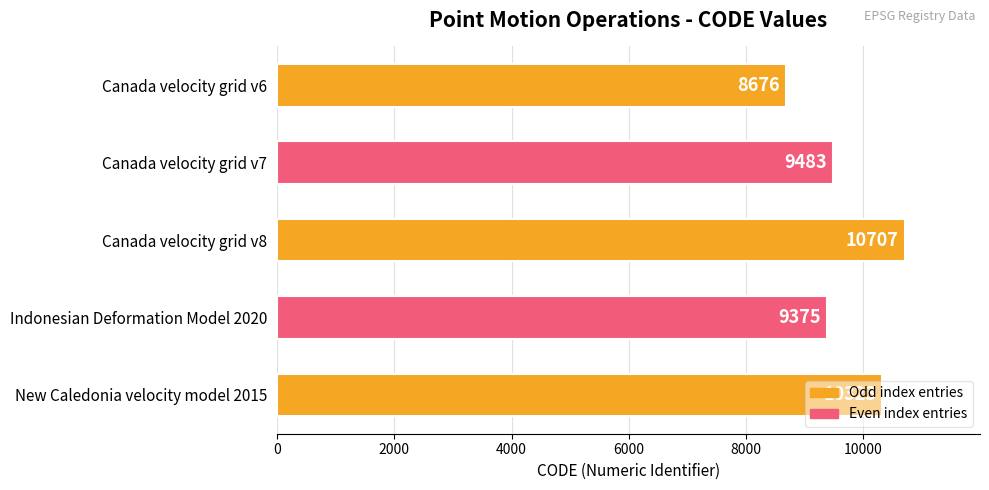

Which has a higher value, Indonesian Deformation Model 2020 or Canada velocity grid v6?

Indonesian Deformation Model 2020